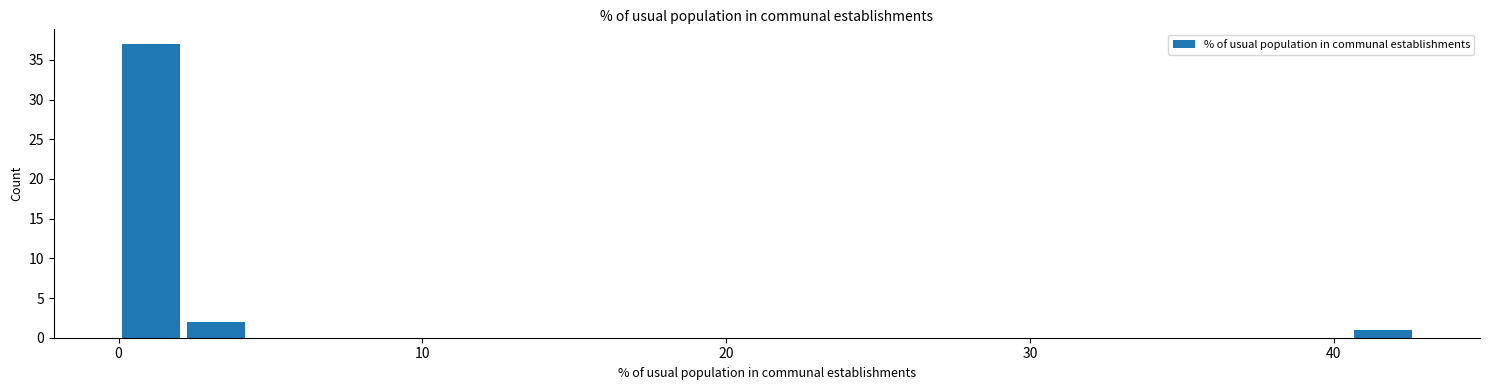

Around what value on the x-axis is the tallest bar? Give the approximate position of its centre, as read against the axis.

1